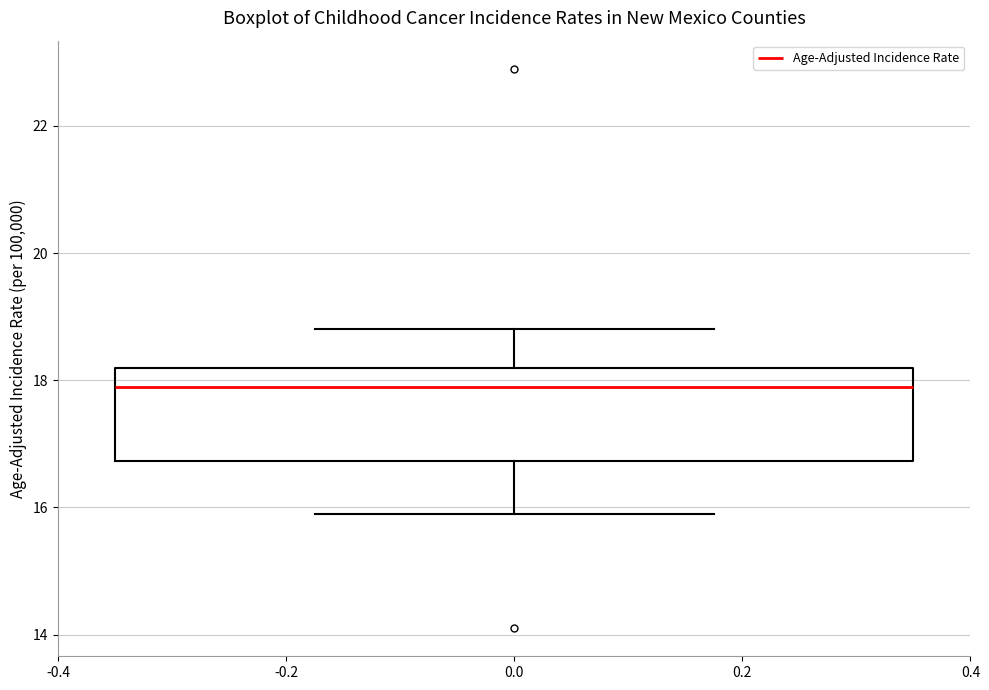

Transcribe this box plot: give where the median line is, the range the box spans, and where the two whiskers end, as read against the y-axis. The values are not printed on the chart, so give them approximately, as read against the axis.

median 18.0, box 16.8 to 18.2, whiskers 16.0 to 18.8